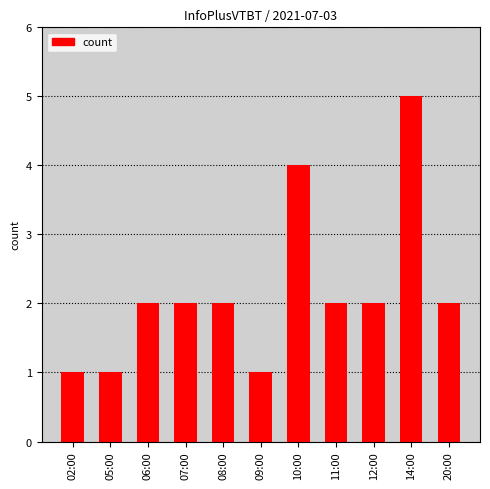

How many bars are there in total?

11